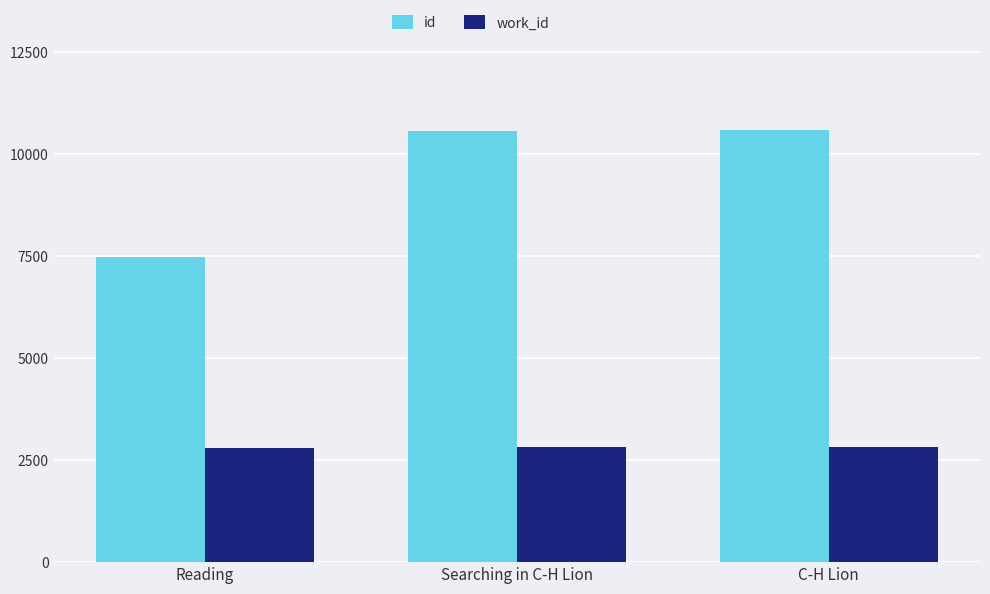

The id series shows 14933 at Reading. True or false?

True